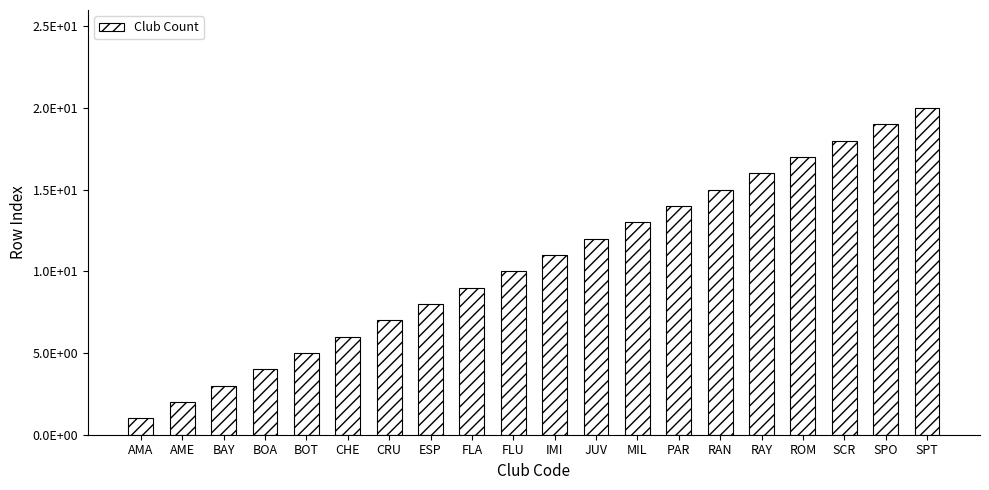

Are the bars horizontal?

No